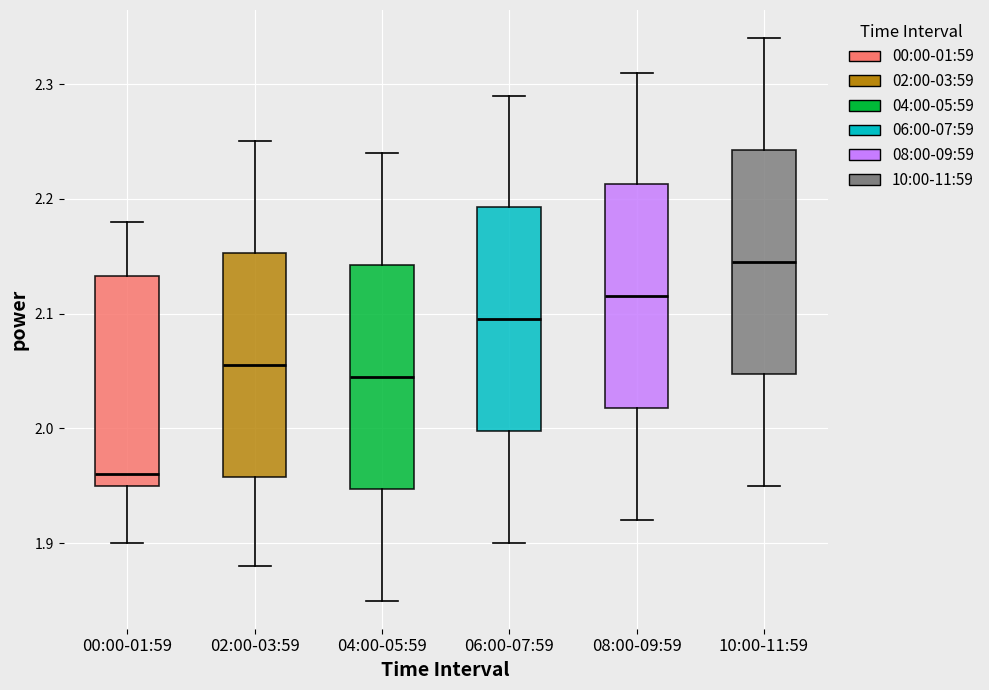

Where does the upper whisker of the box for 08:00-09:59 end on the y-axis? The values are not printed on the chart, so give them approximately, as read against the axis.

2.31